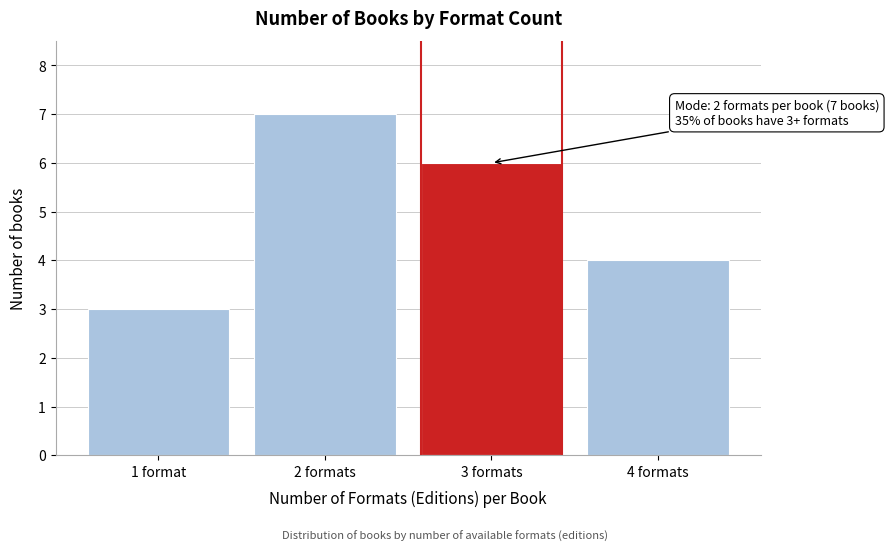

Reading left to right, what are all the values shown in this chart?

1 format=3	2 formats=7	3 formats=6	4 formats=4